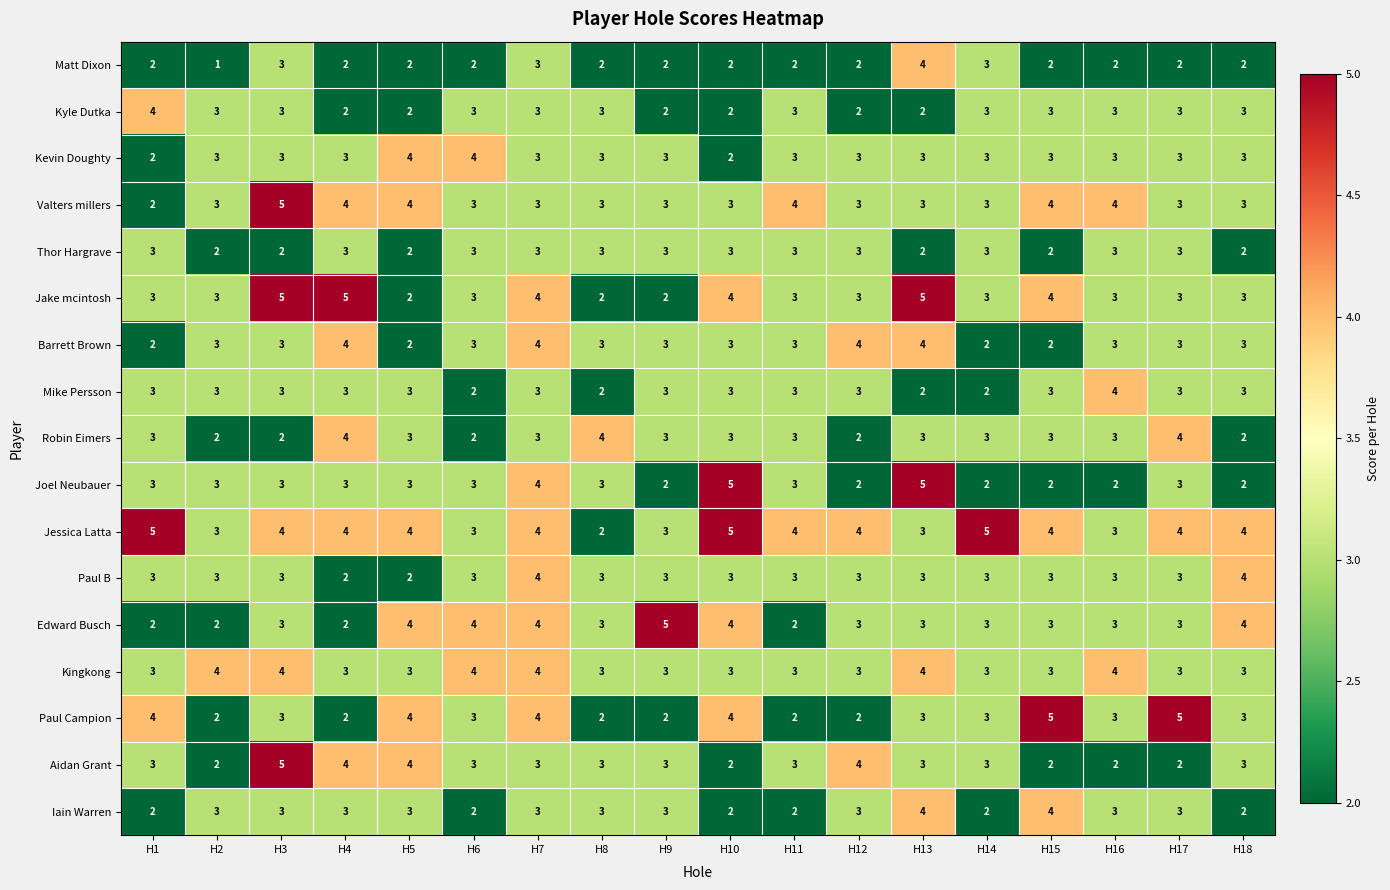

True or false: Kyle Dutka has a value of 3 at H2.

True